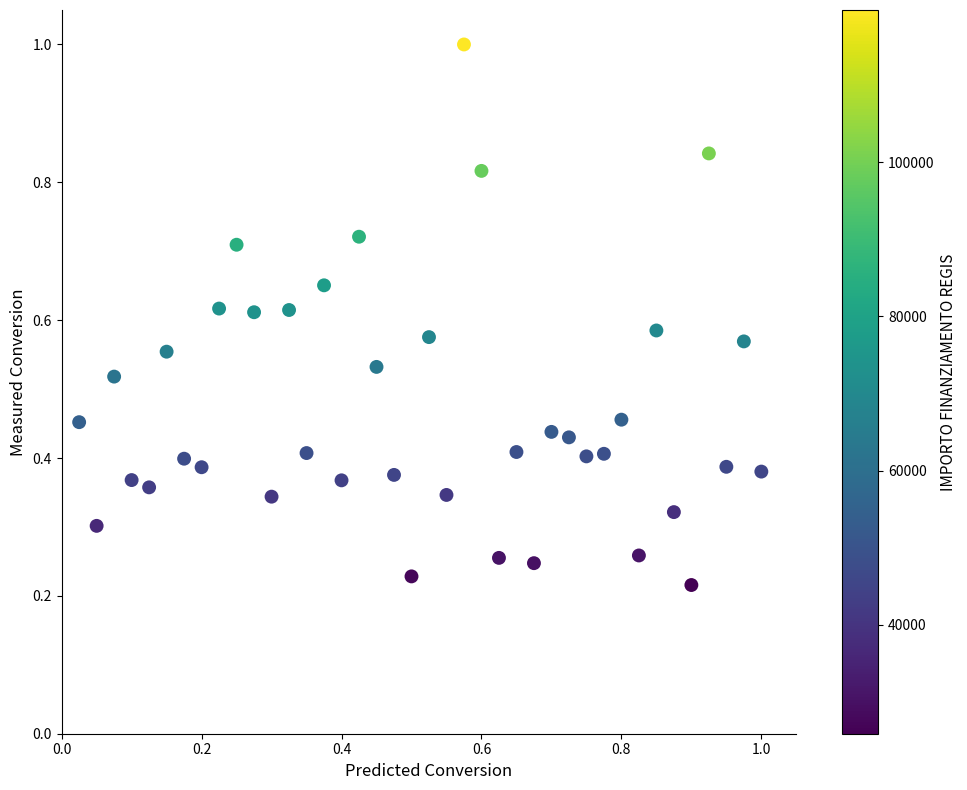

What is the range of X values (max minus min)?

1.0